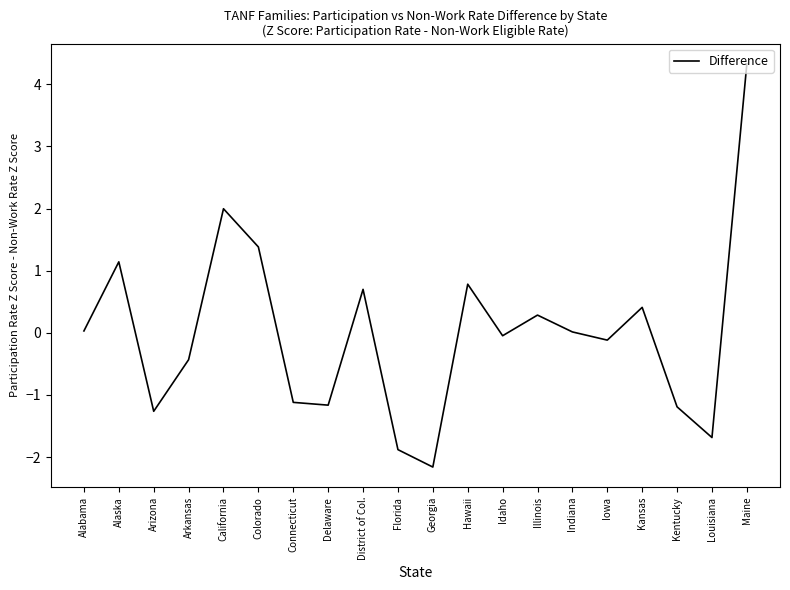

True or false: the data shows -1.7 at Louisiana.

True